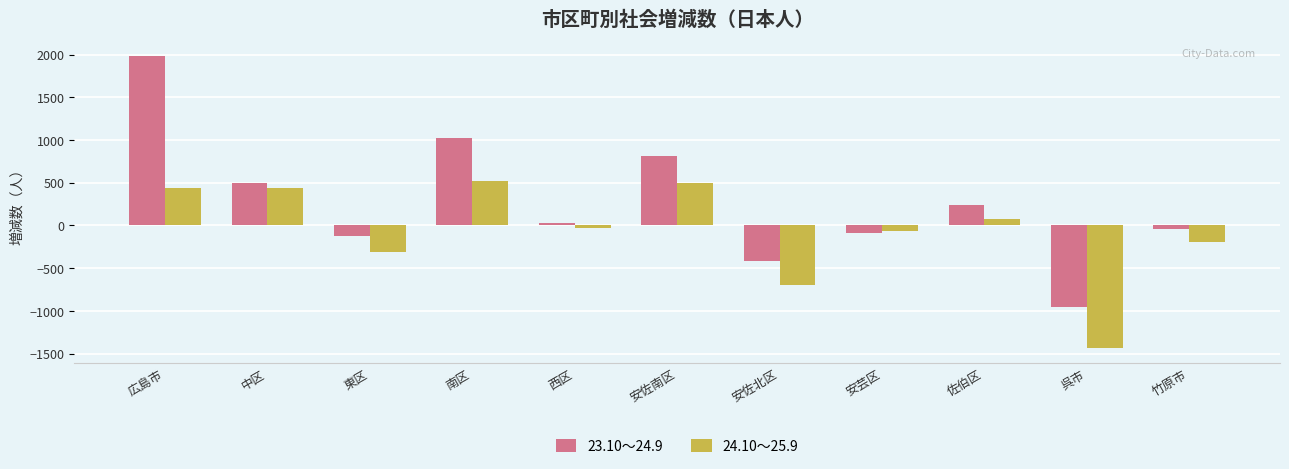

At which category is the sum across all series the highest?

広島市